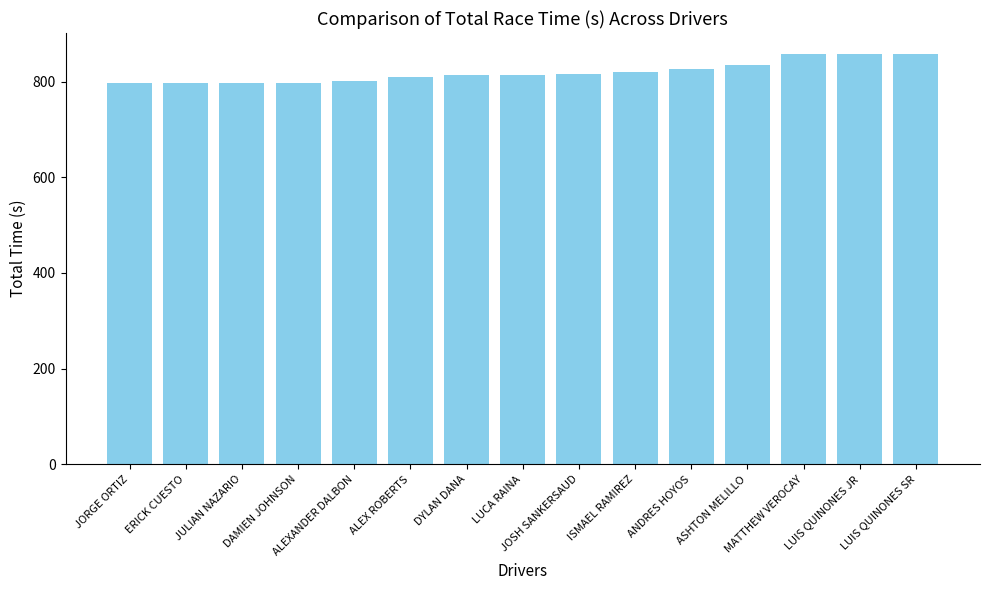

What is the greatest value displayed?

858.5